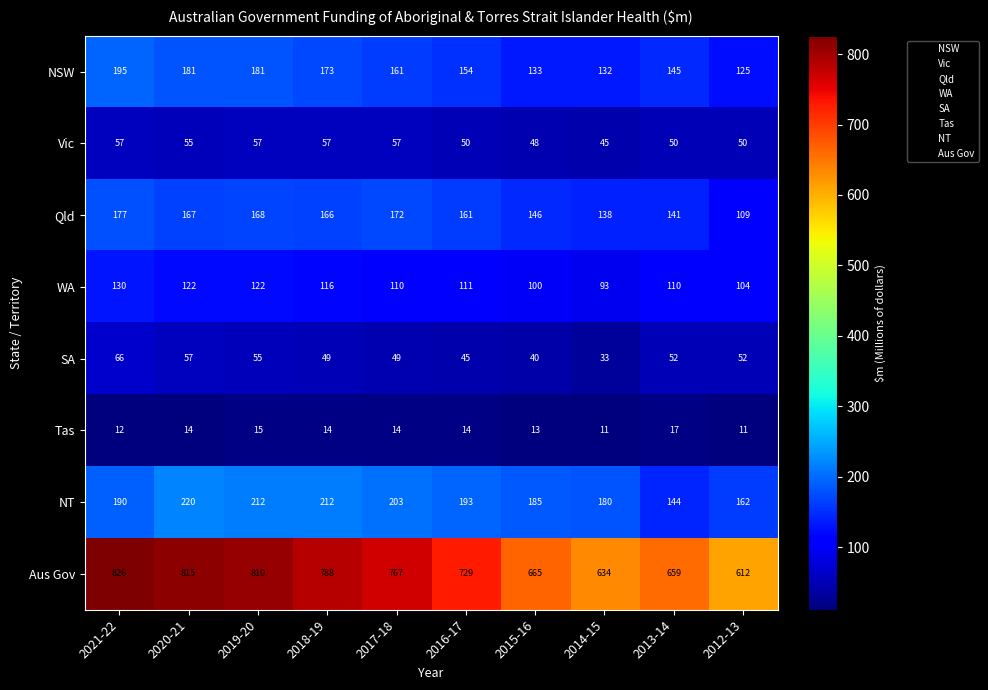

What is the difference between the WA values at 2013-14 and 2018-19?

6